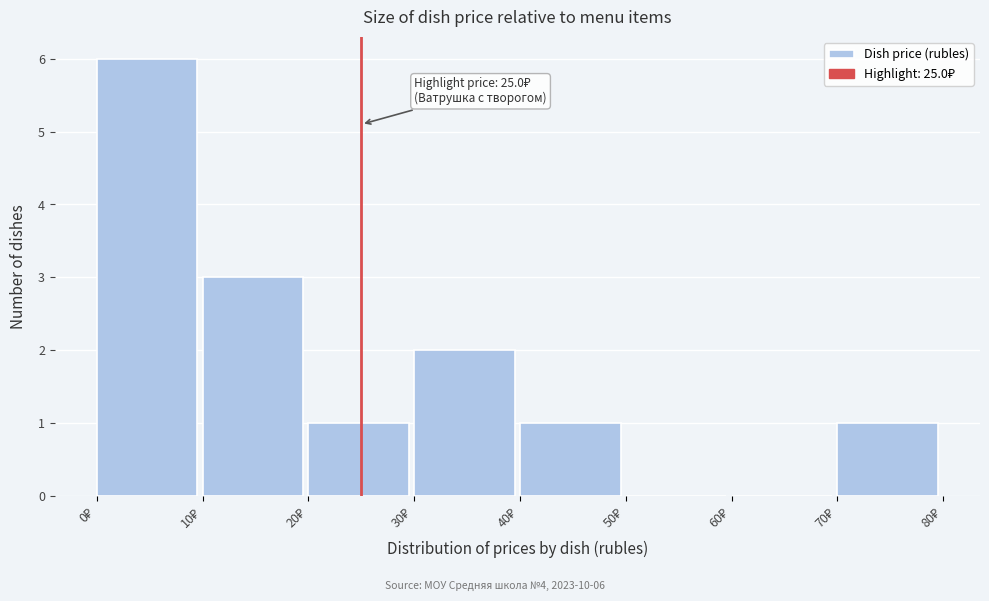

Over which range of the x-axis is the bar tallest?

0 to 10